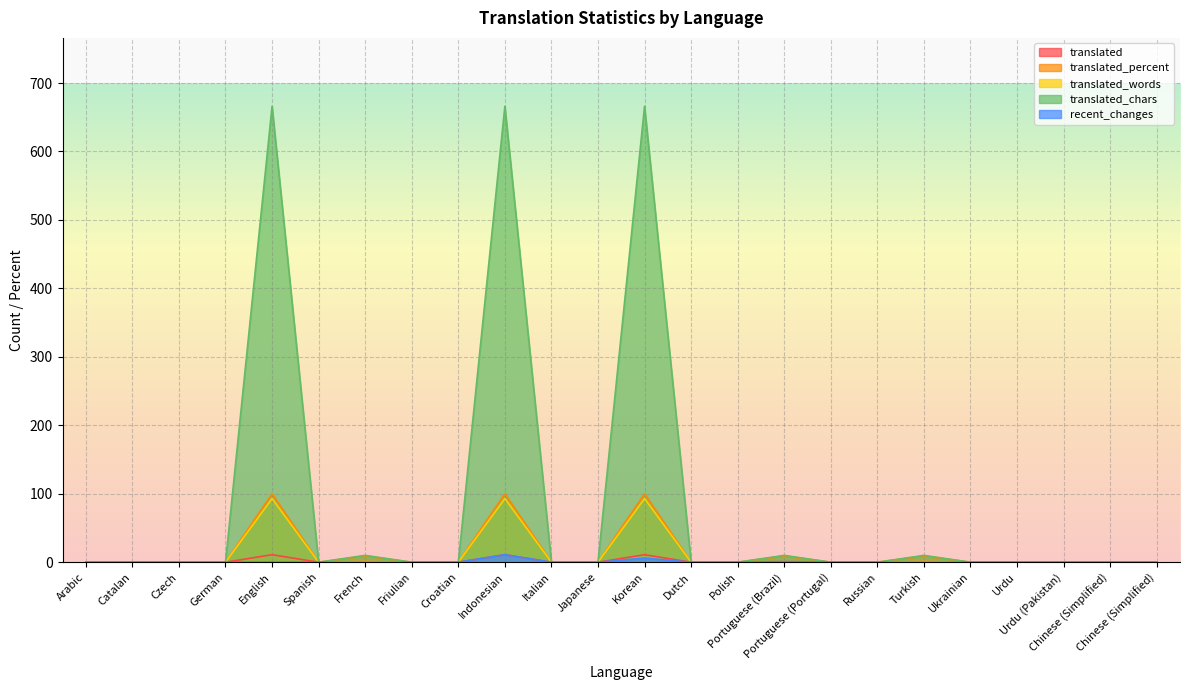

Between French and Dutch, which series saw the biggest shift?

translated_chars